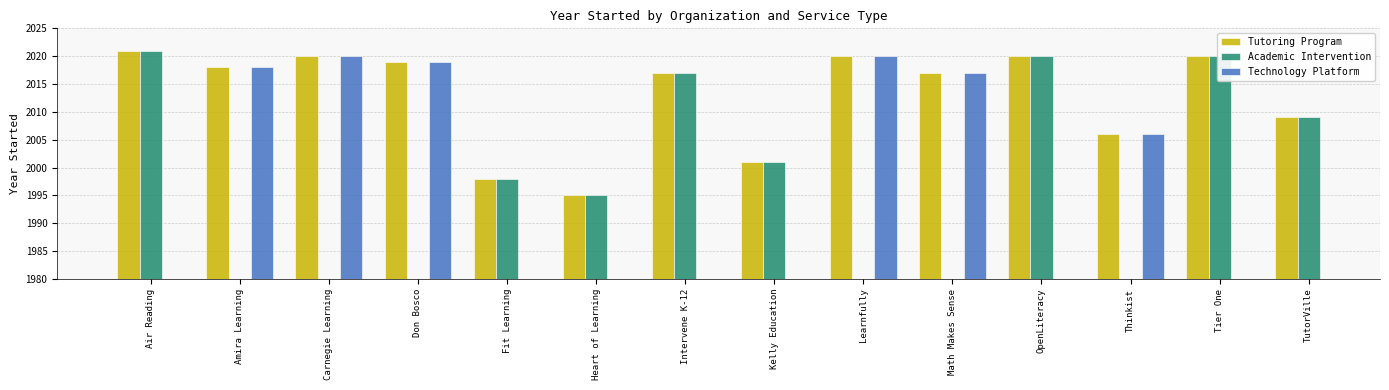

What is the label of the 2nd bar from the right?

Tier One